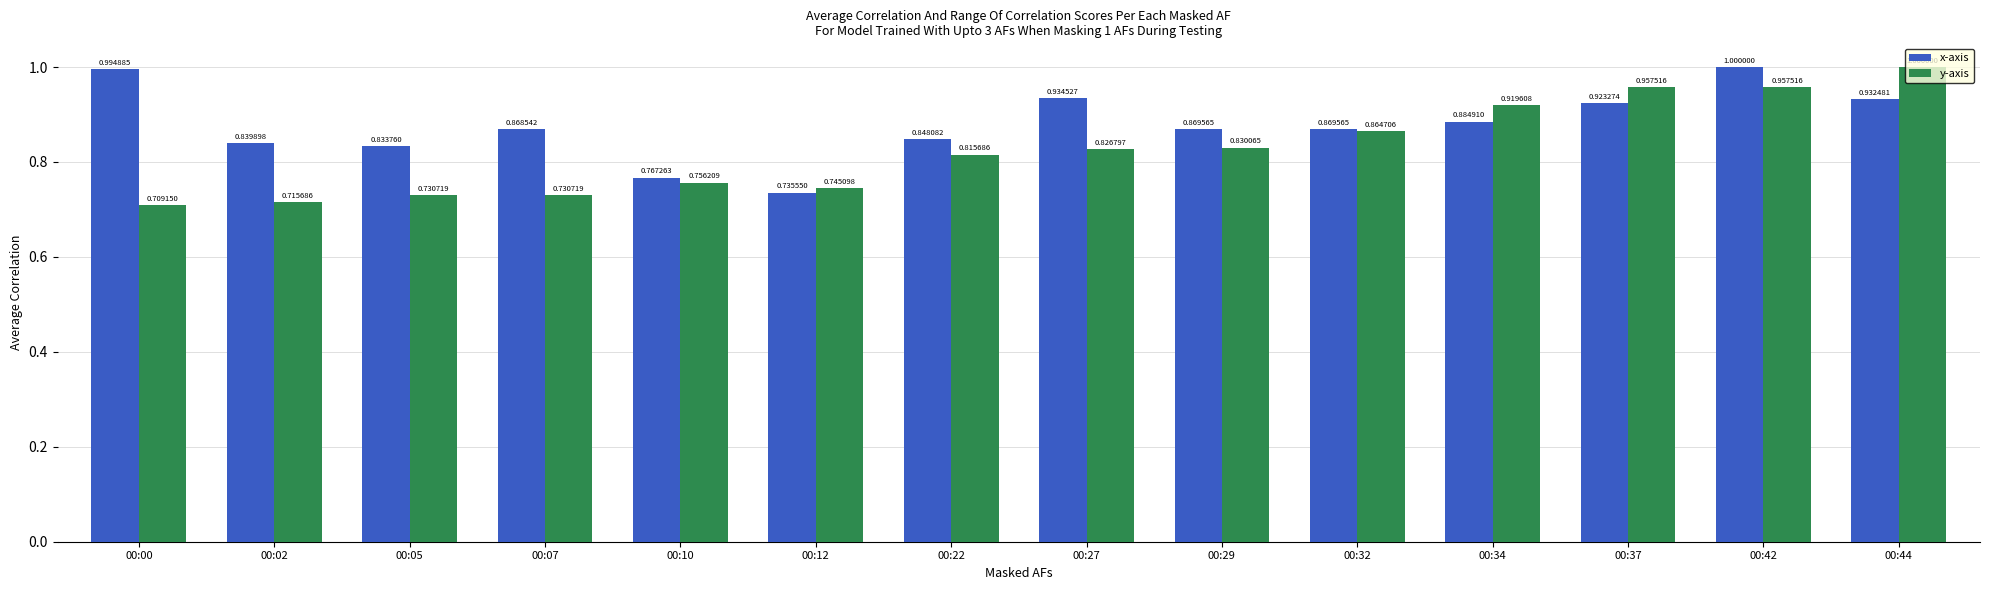

What is the total value across all series at 00:02?

1.6